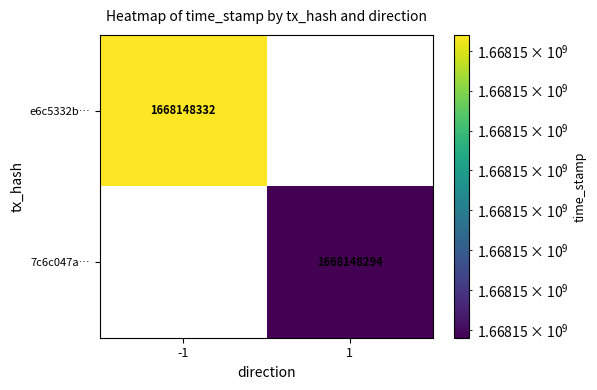

What is the sum of the e6c5332b… values at direction and time_stamp?

1668148331